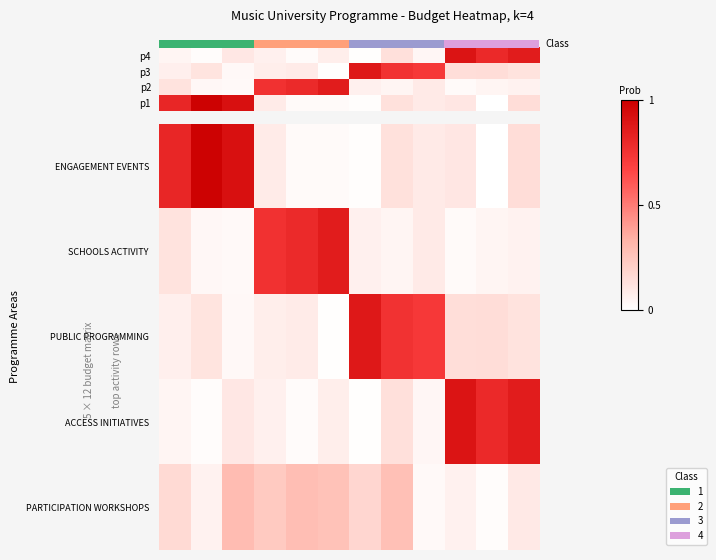

At which category is the sum across all series the highest?

2